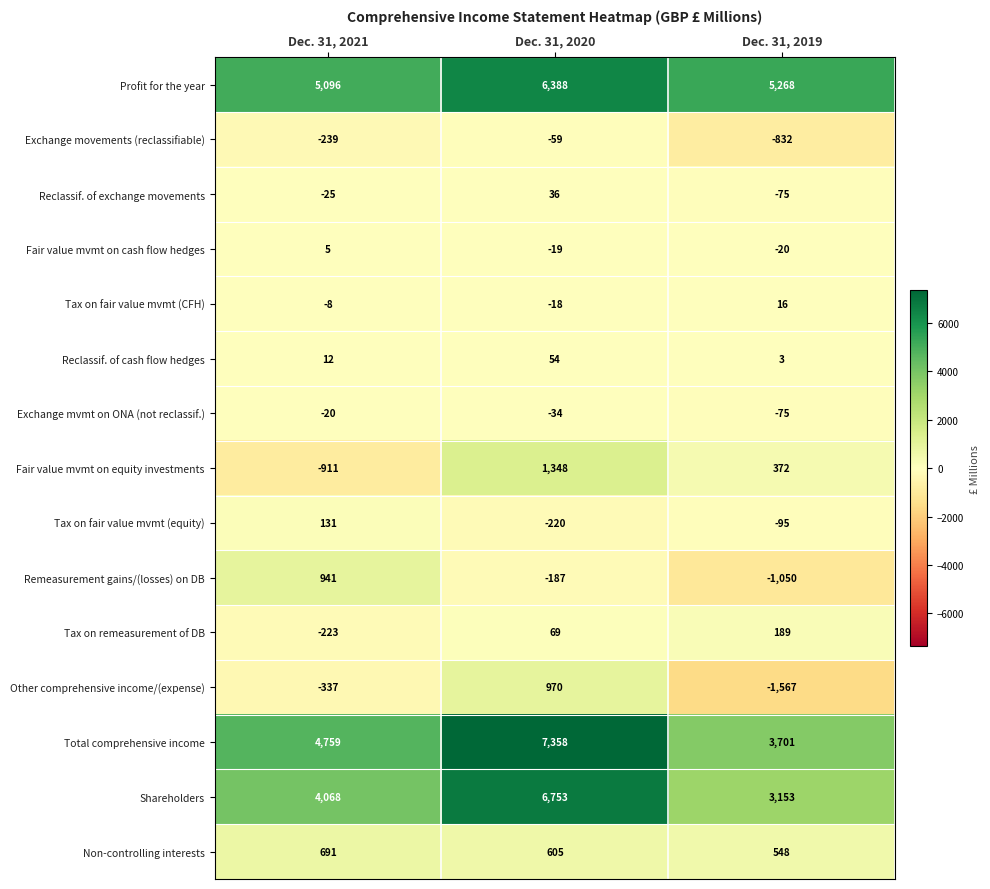

Count the number of categories in the chart.

3